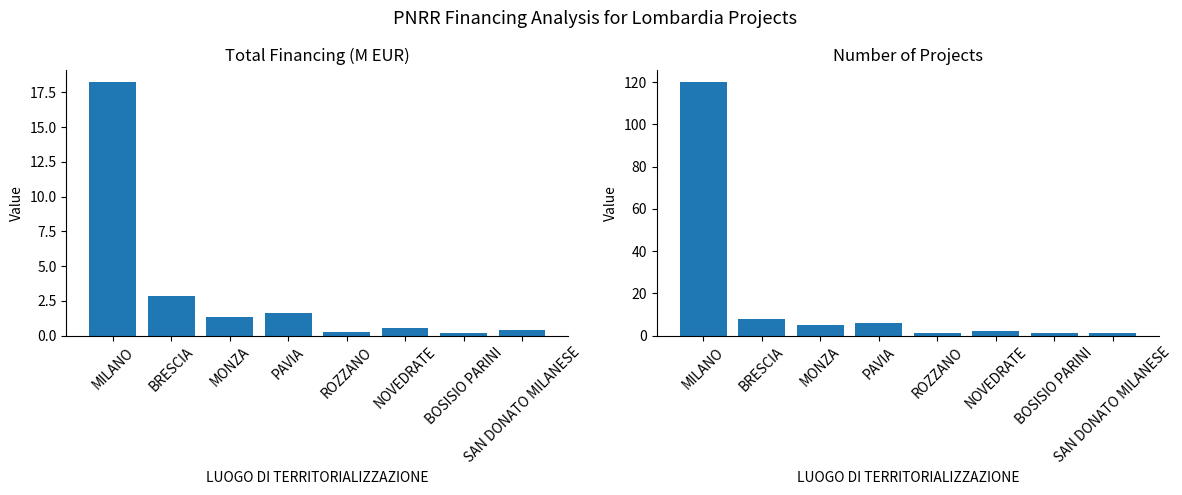

What is the total value across all series at PAVIA?

7.6